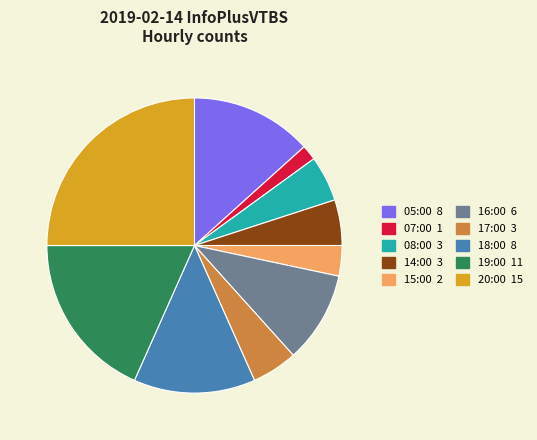

Is there a majority slice in this chart?

No